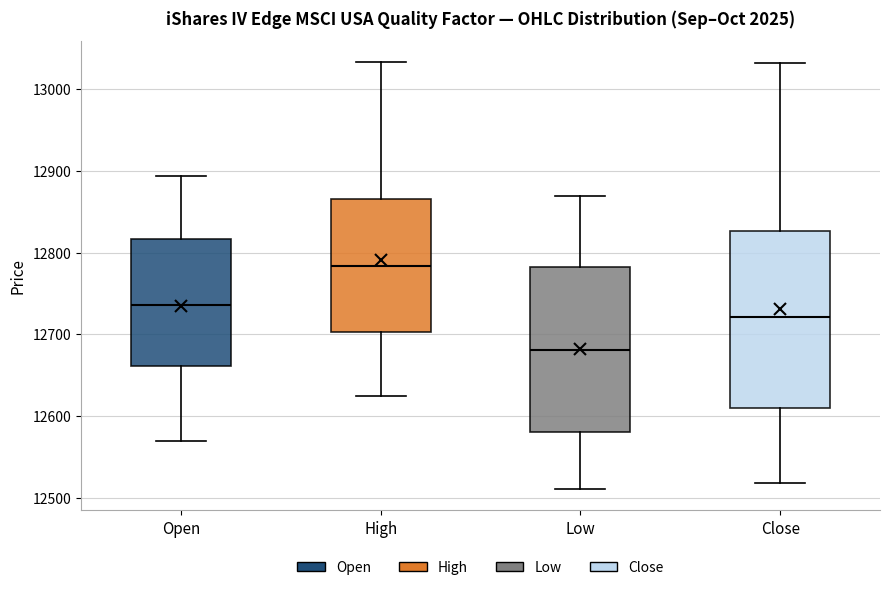

Which box's median line is the lowest?

Low